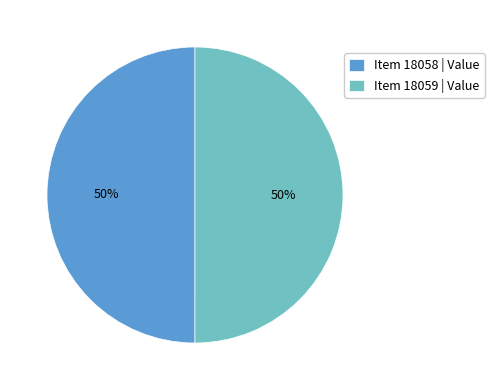

Approximately how many times larger is the value at Item 18058 | Value compared to Item 18059 | Value?

1.0